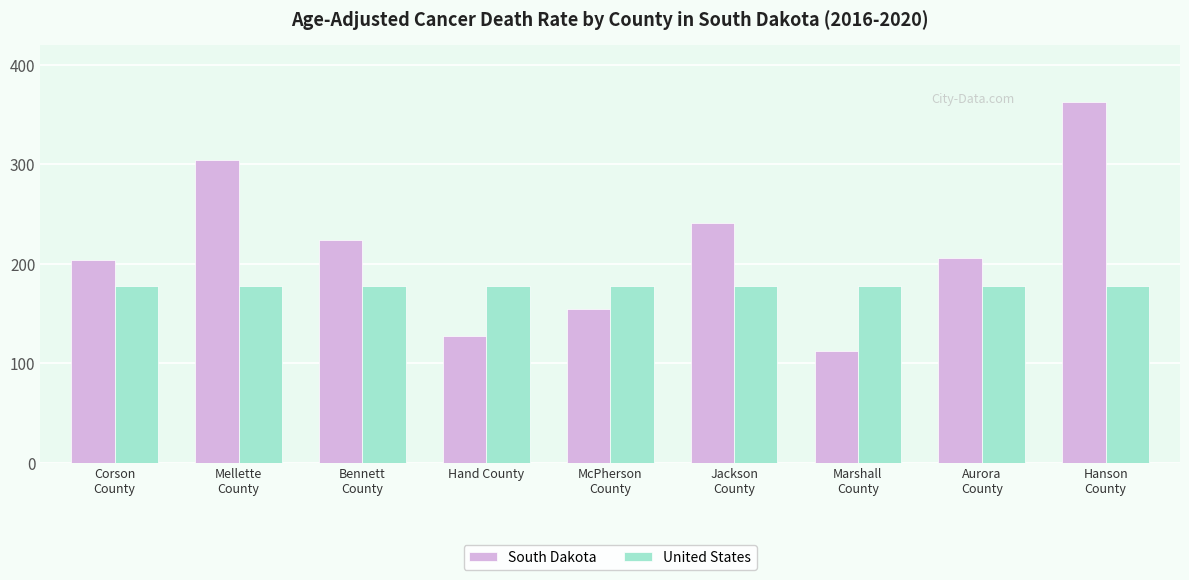

Are the bars horizontal?

No